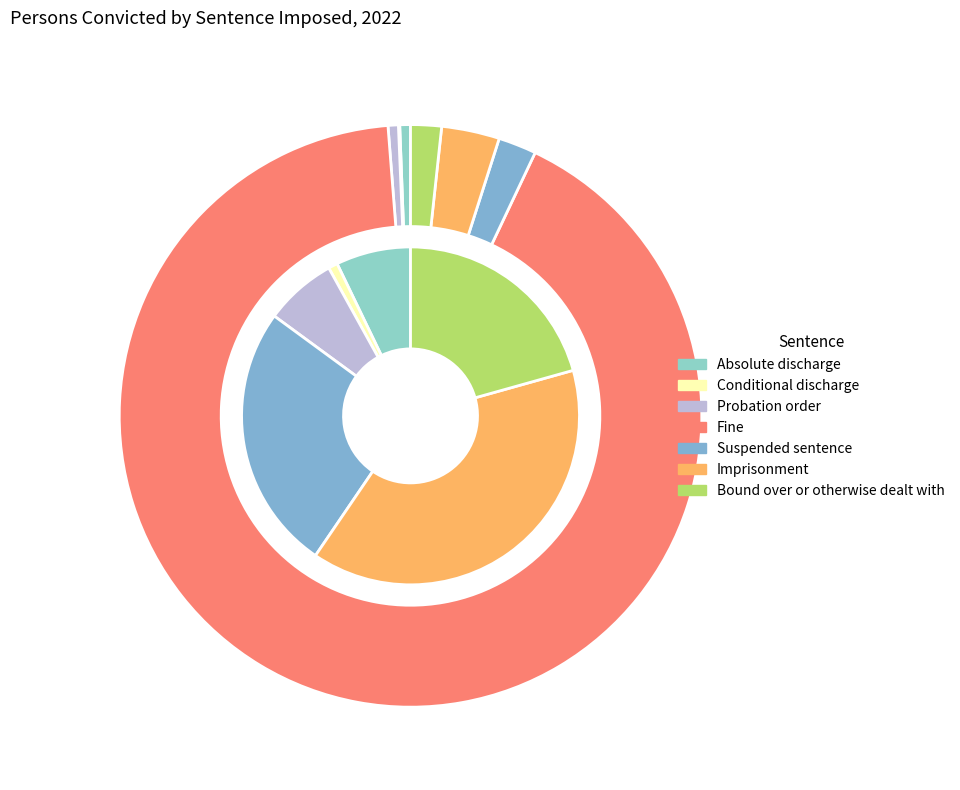

The Imprisonment slice represents 1% of the pie. True or false?

False